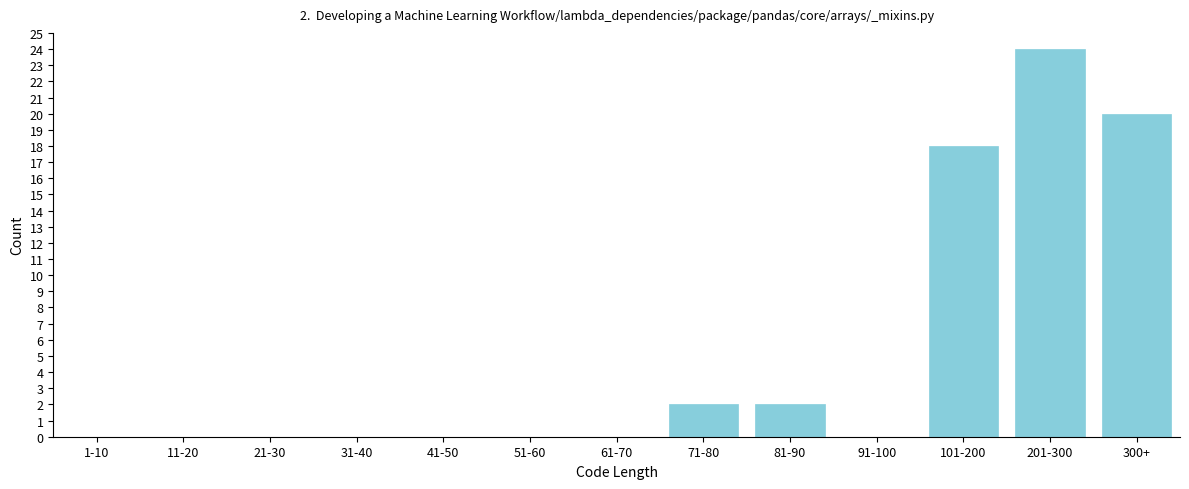

Reading right to left, what are all the values shown in this chart?

300+=20	201-300=24	101-200=18	91-100=0	81-90=2	71-80=2	61-70=0	51-60=0	41-50=0	31-40=0	21-30=0	11-20=0	1-10=0